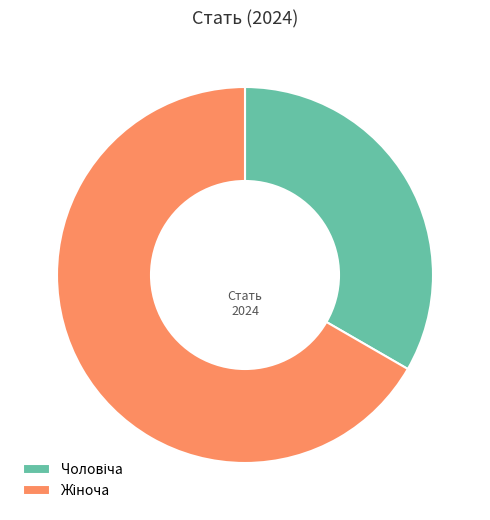

Is there a majority slice in this chart?

Yes